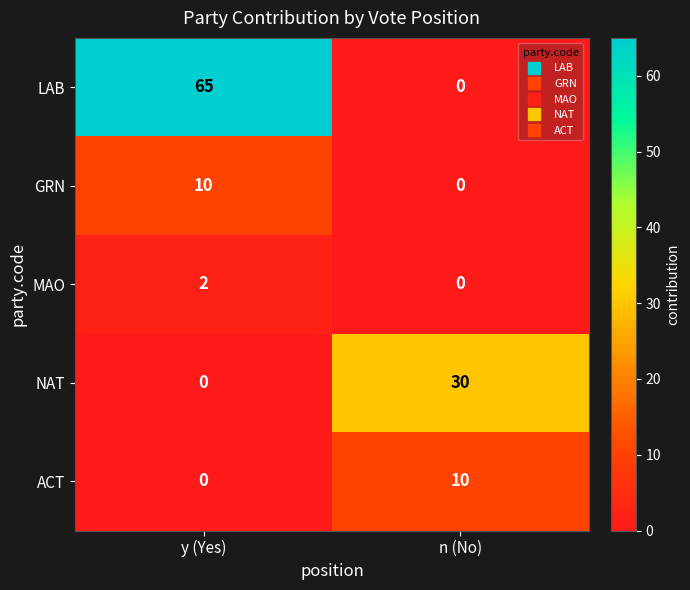

What is the difference between the maximum and minimum values in the NAT series?

30